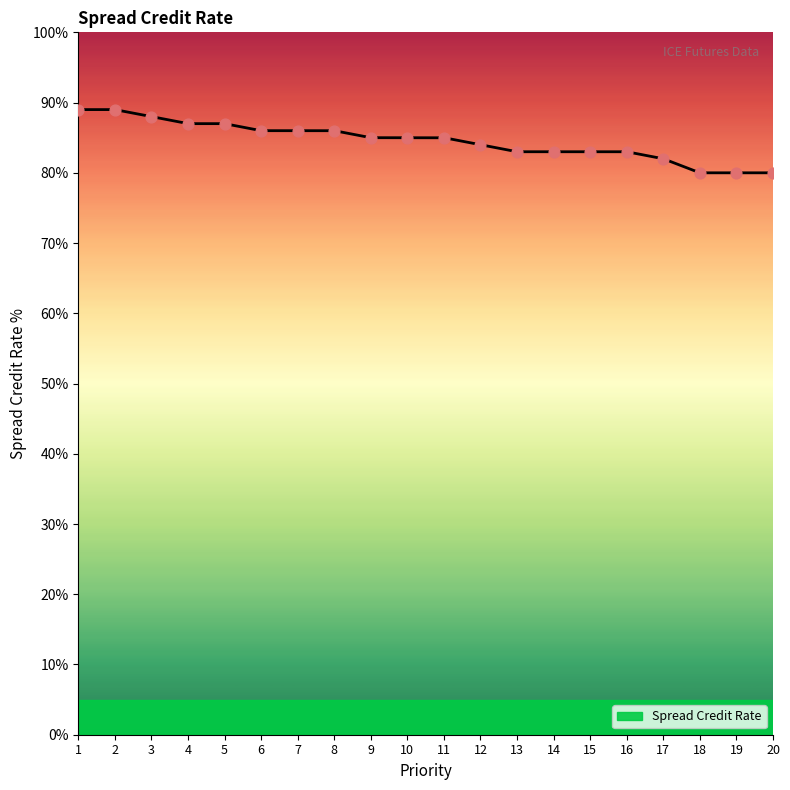

What is the change in value from 8 to 19?

-0.1